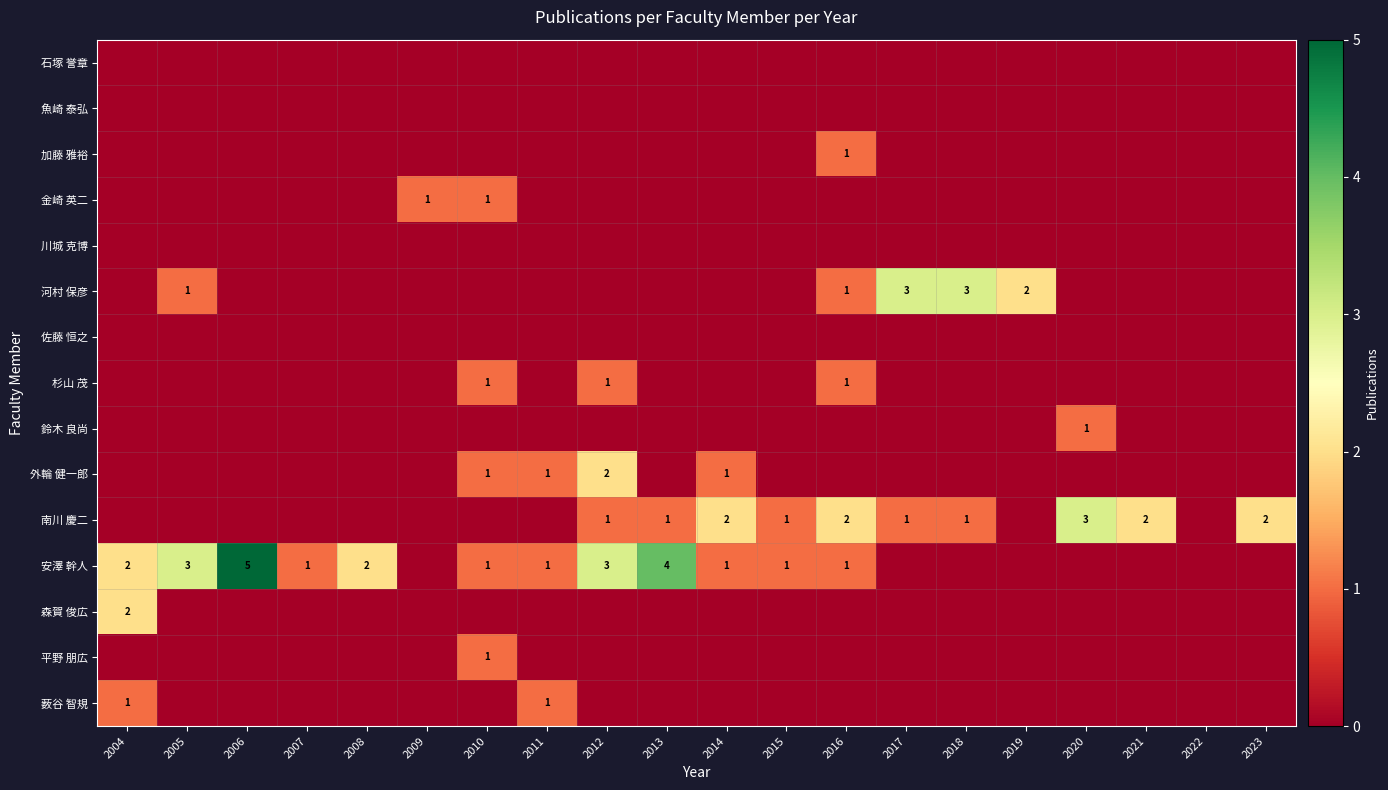

Is the value of 加藤 雅裕 at 2021 greater than the value of 南川 慶二 at 2022?

No